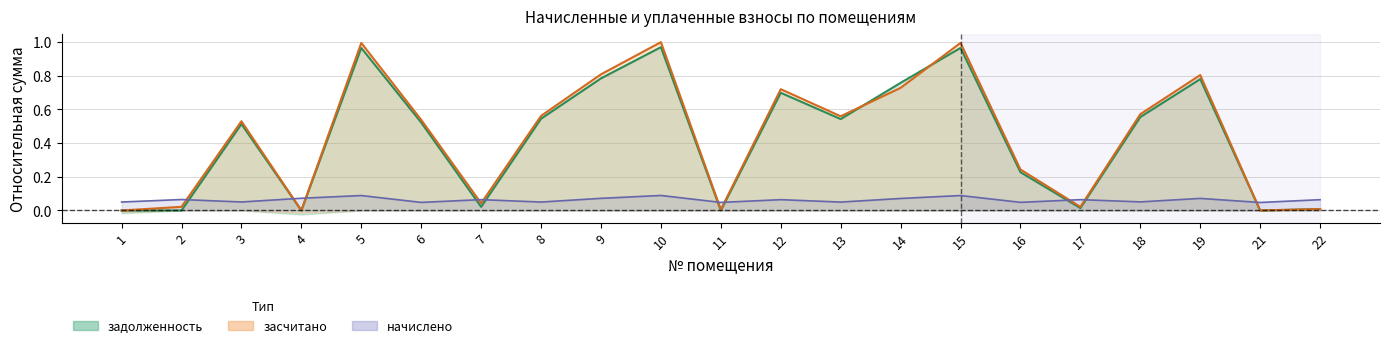

How many times do засчитано and начислено cross each other?

10